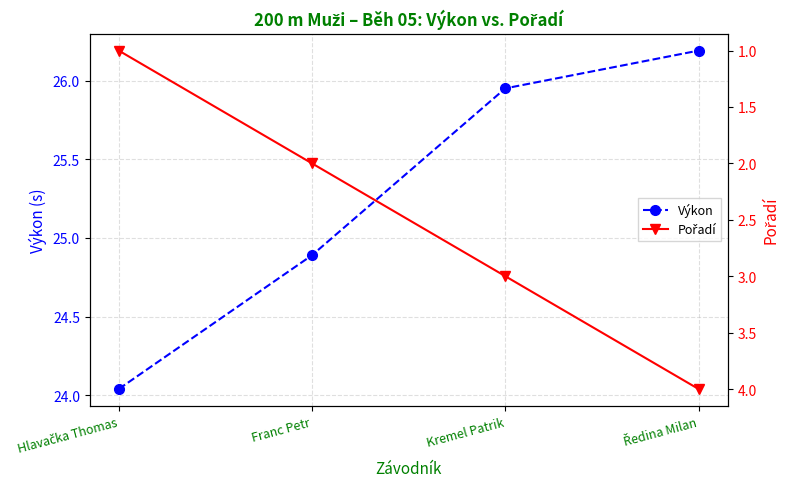

What is the maximum value shown in the chart?

26.2